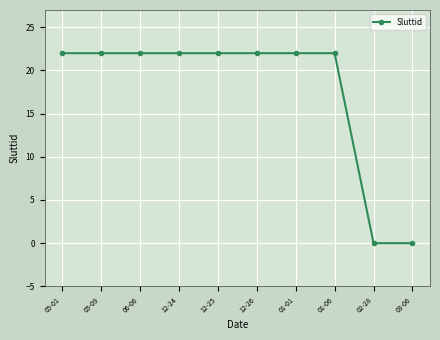

The chart shows a value of 0 at 02-28. True or false?

True